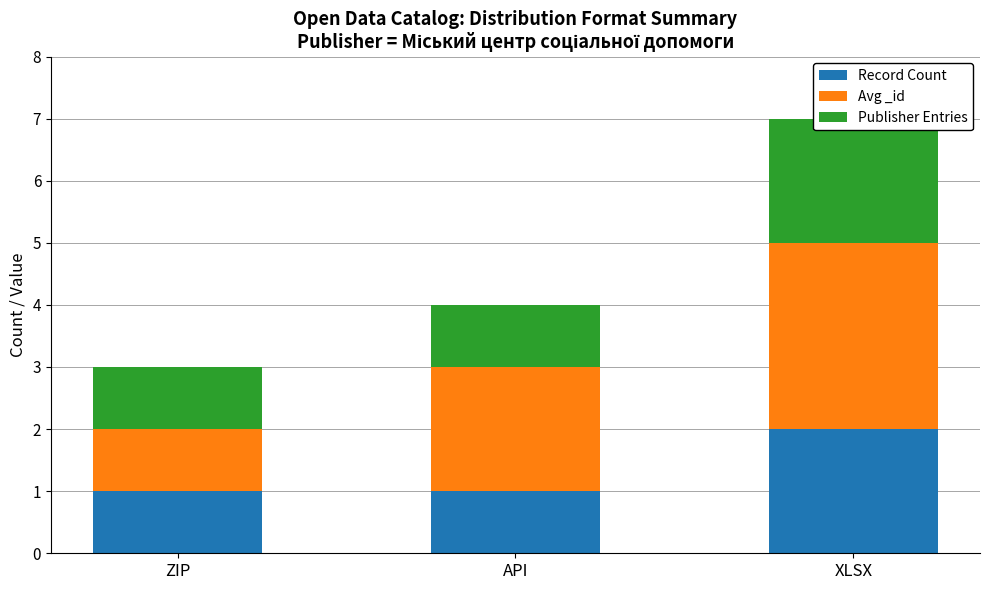

How many bars are there in each group?

3